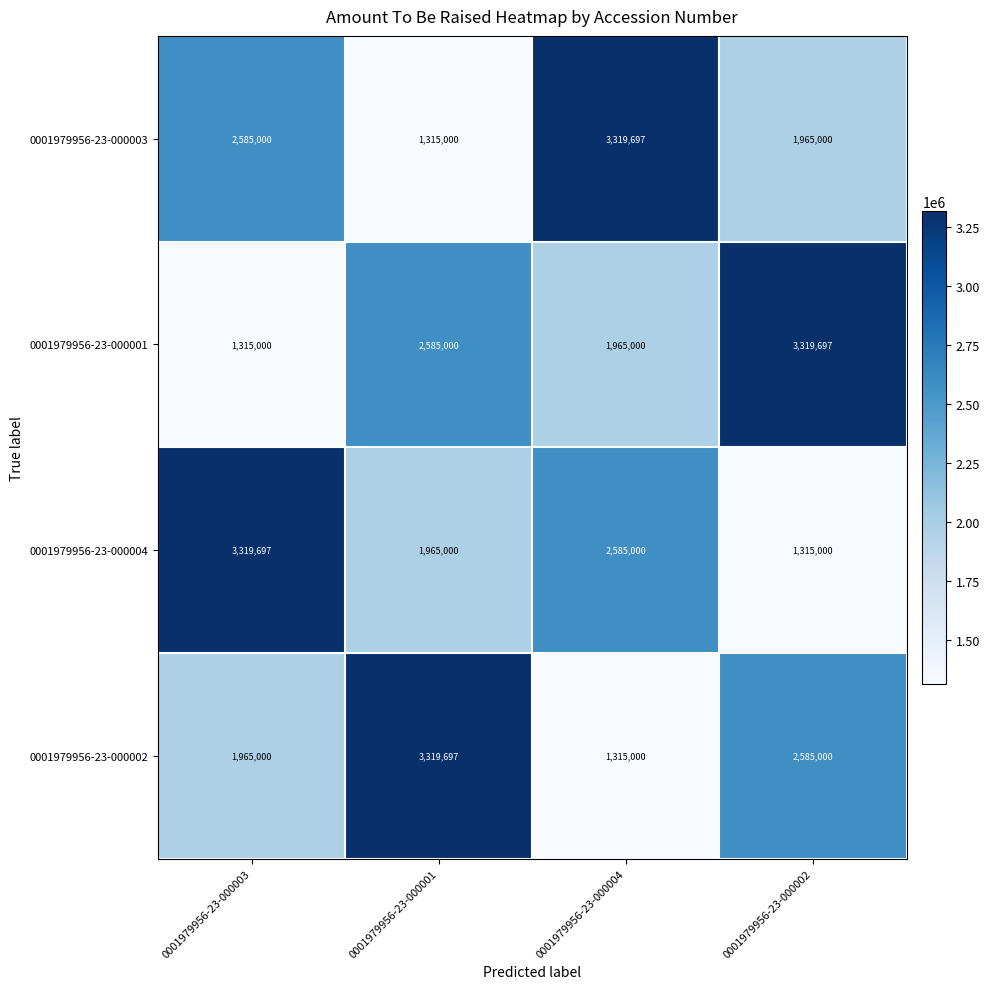

At which label is 0001979956-23-000001 closest to 2317348?

0001979956-23-000001